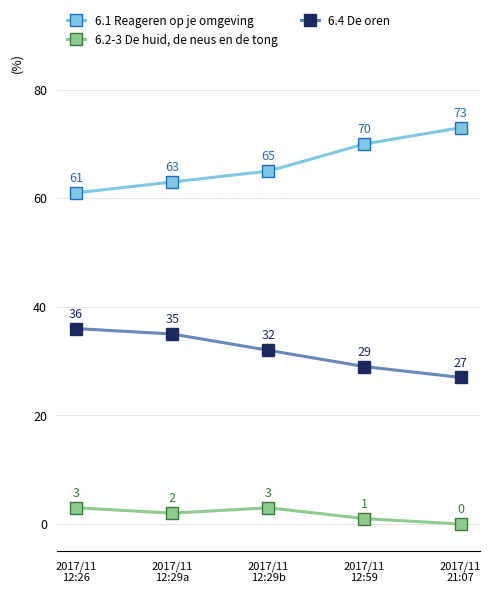

What is the sum of all 6.1 Reageren op je omgeving values?

332